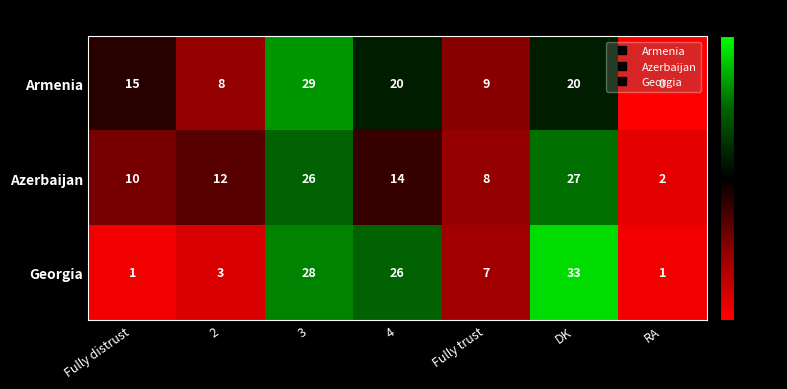

At which label is Azerbaijan closest to 14?

4